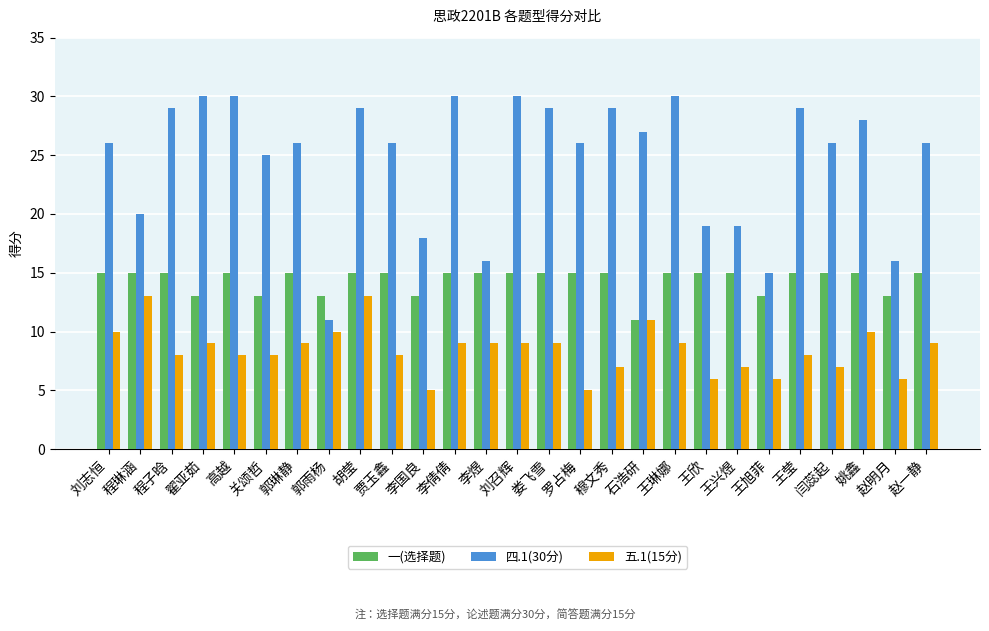

What is the greatest value displayed?

30